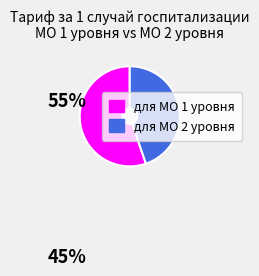

Which slice is the smallest?

для МО 2 уровня